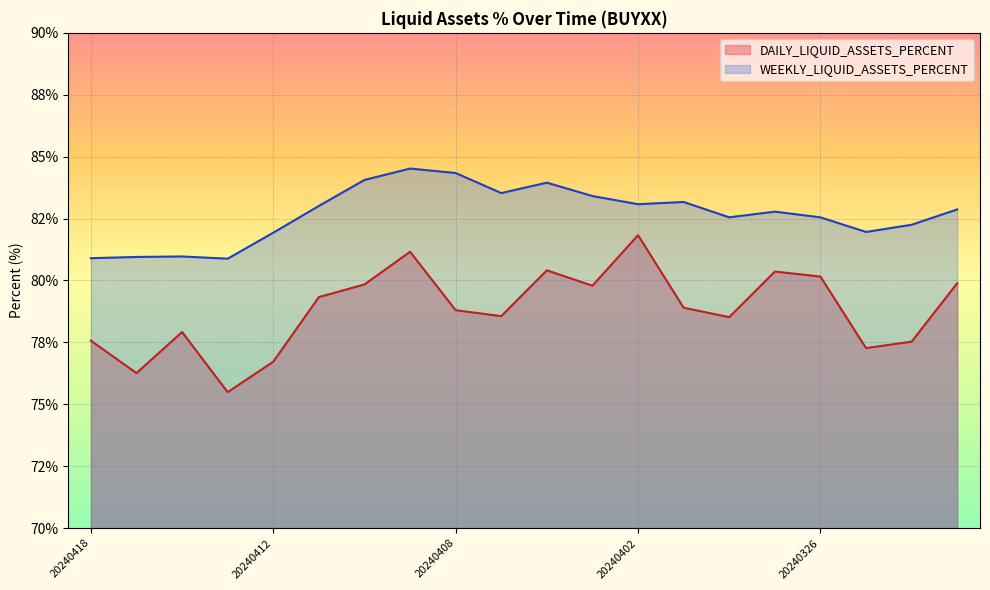

At how many categories does at least one series exceed 79?

20